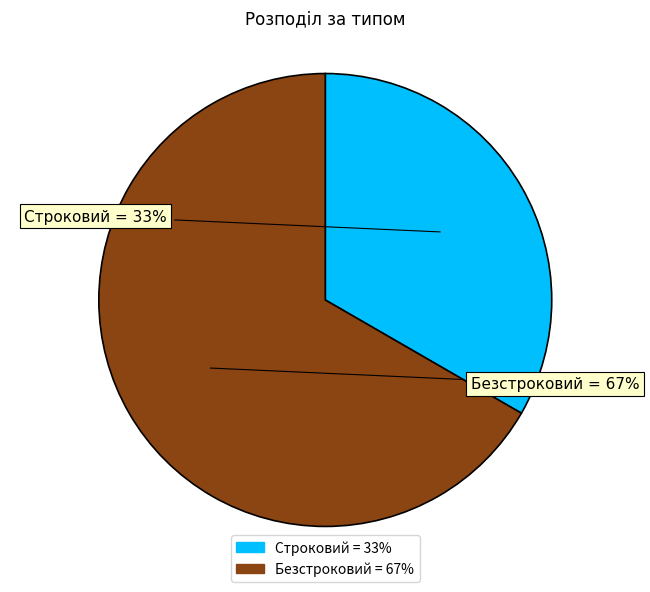

To the nearest percent, what portion does Безстроковий represent?

67%